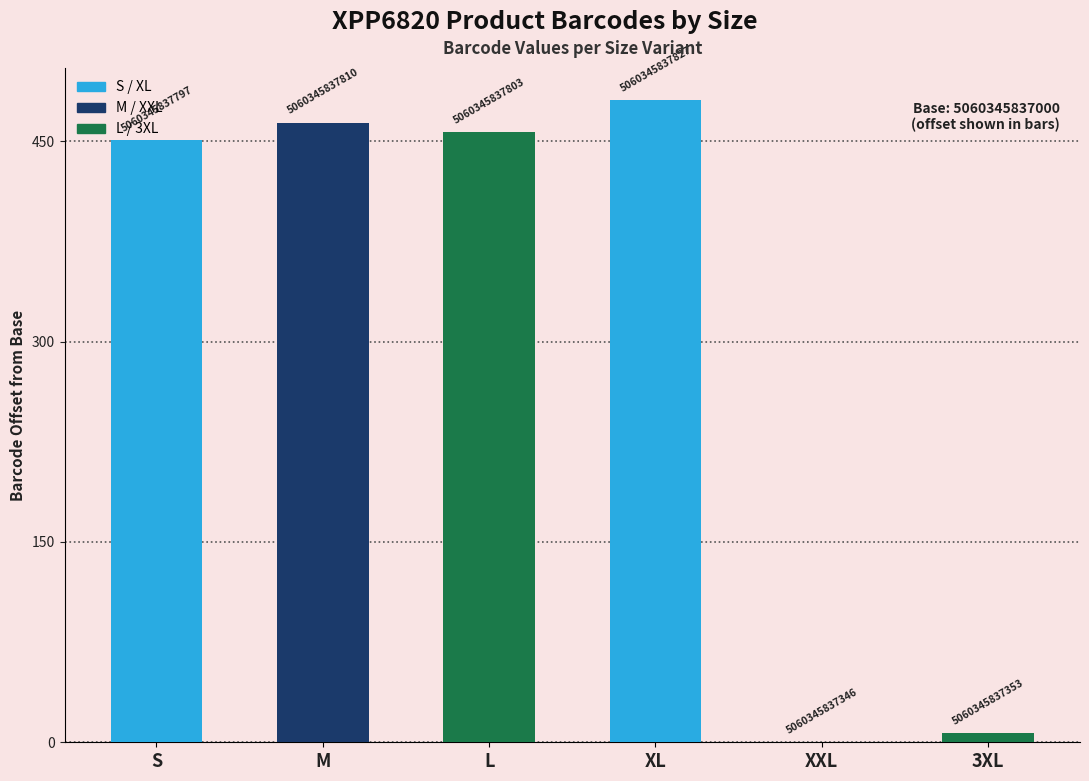

What is the maximum value shown in the chart?

481